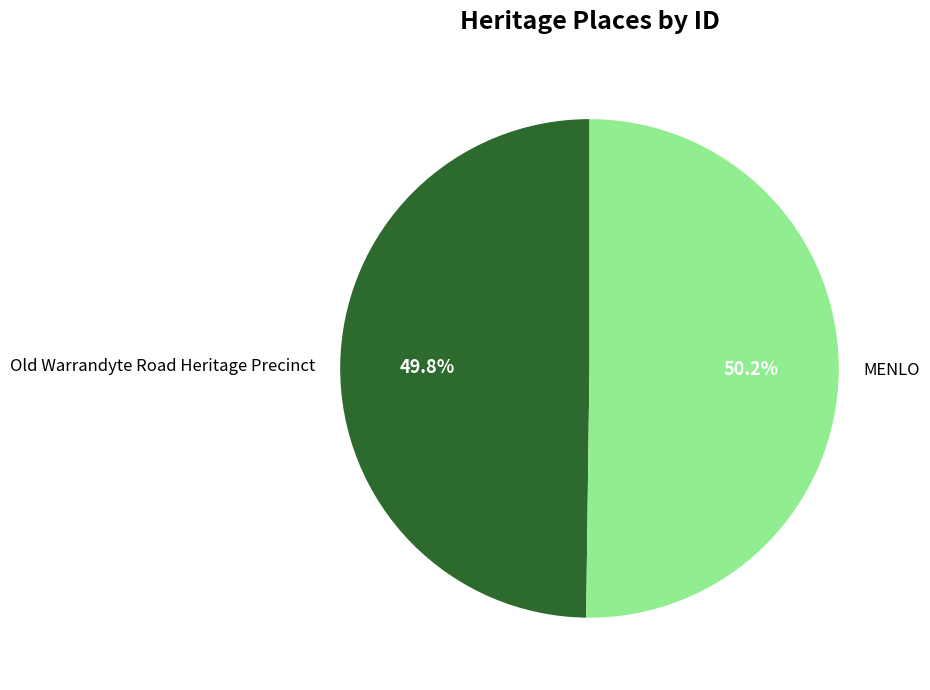

To the nearest percent, what is the combined percentage of MENLO and Old Warrandyte Road Heritage Precinct?

100%